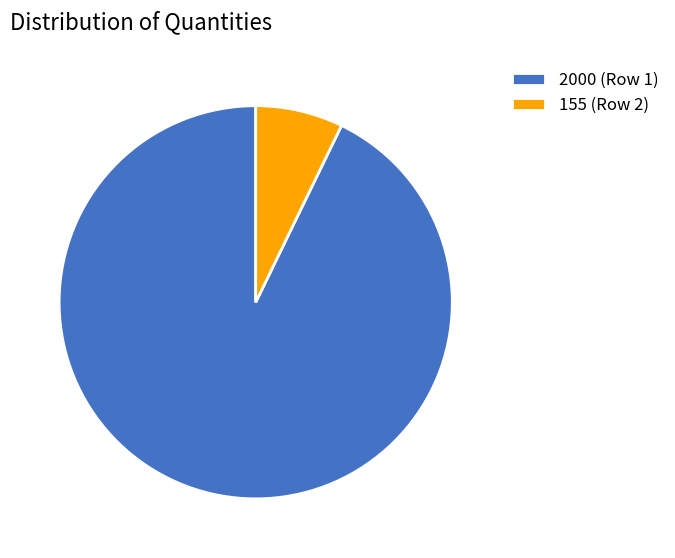

True or false: 155 (Row 2) accounts for 19% of the total.

False